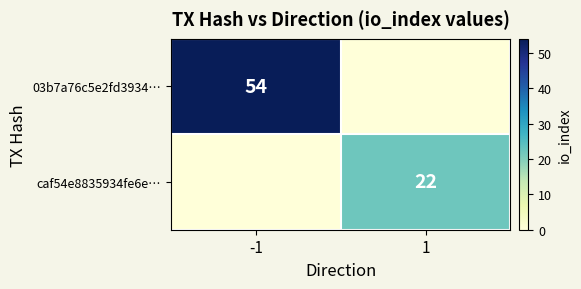

The value of caf54e8835934fe6e… at 1 is 12. True or false?

False